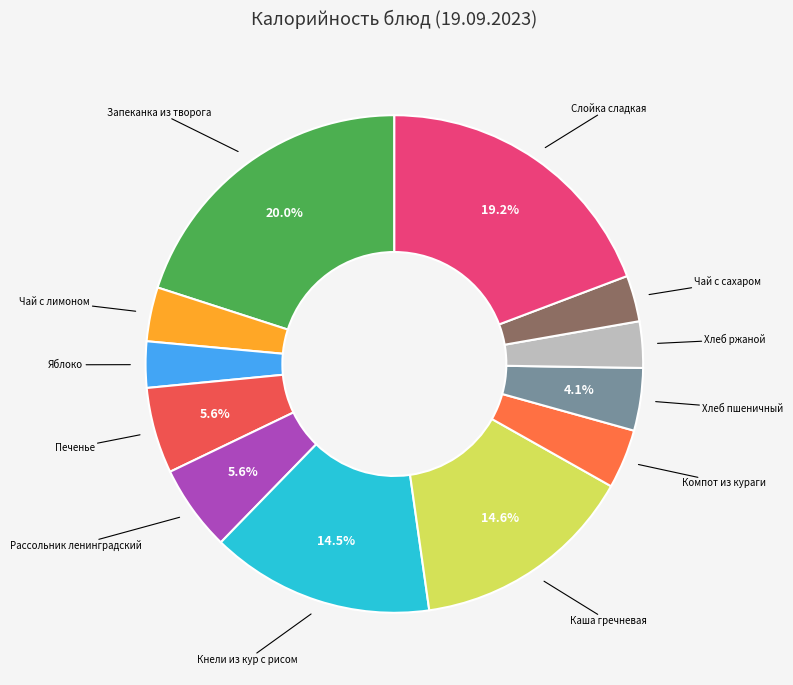

Which has a higher value, Яблоко or Кнели из кур с рисом?

Кнели из кур с рисом